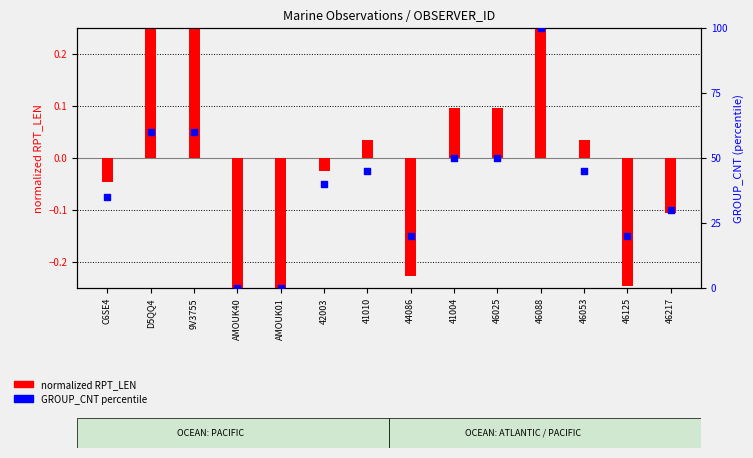

Which series contains the highest Y value?

GROUP_CNT percentile